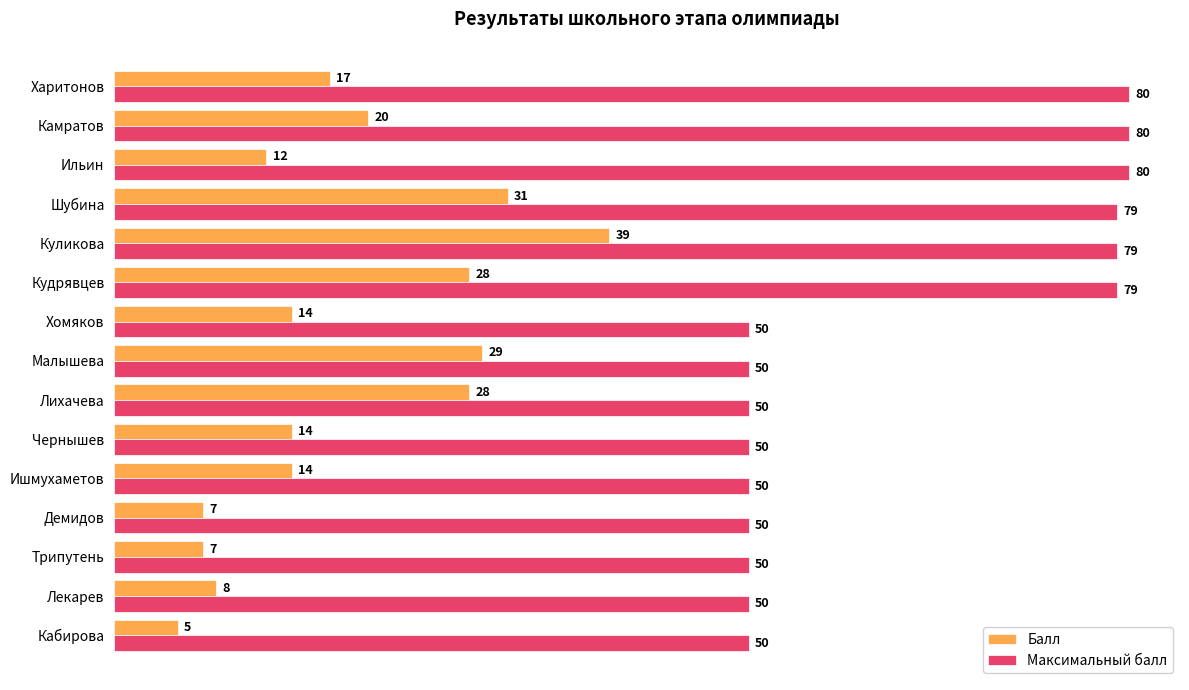

Which series has the largest total across all categories?

Максимальный балл